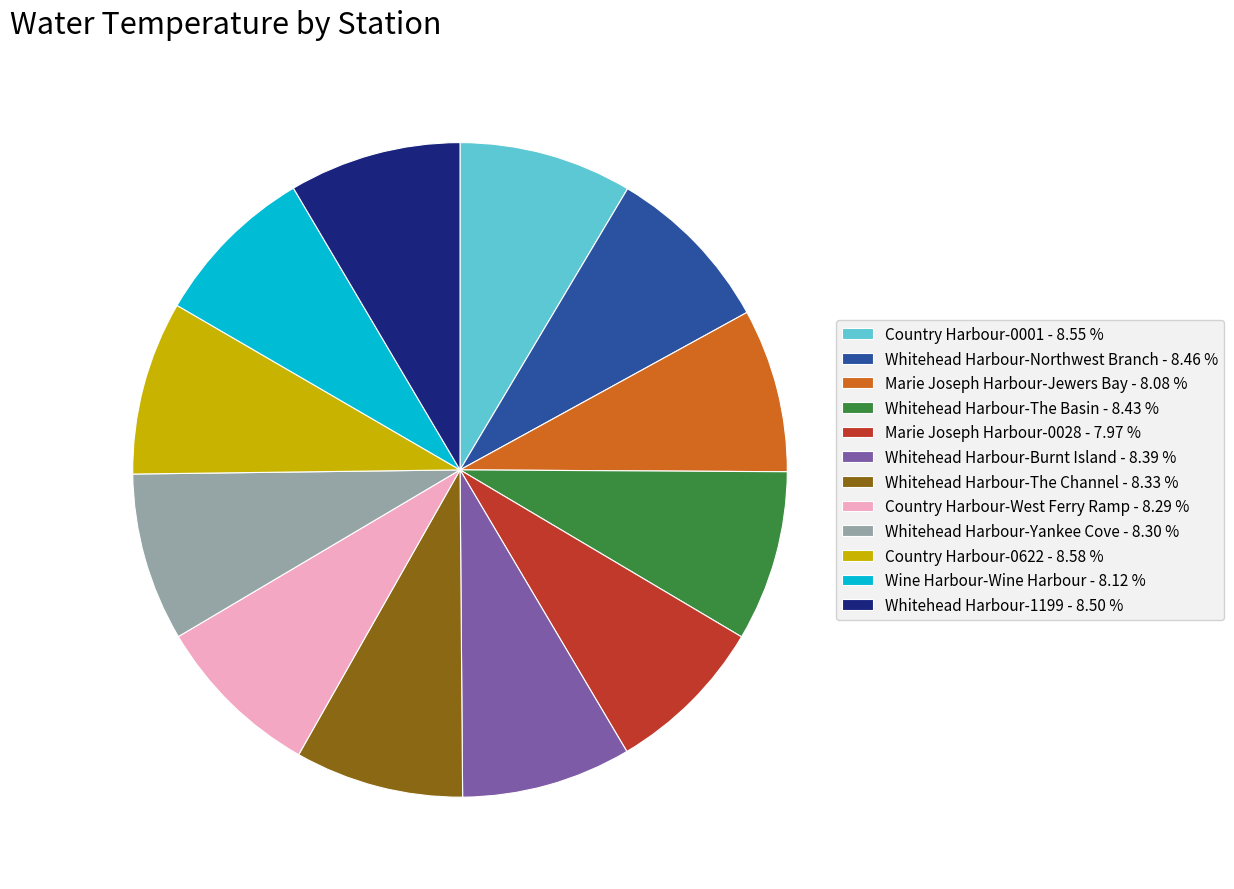

Approximately how many times larger is the value at Country Harbour-West Ferry Ramp - 8.29 % compared to Marie Joseph Harbour-Jewers Bay - 8.08 %?

1.0